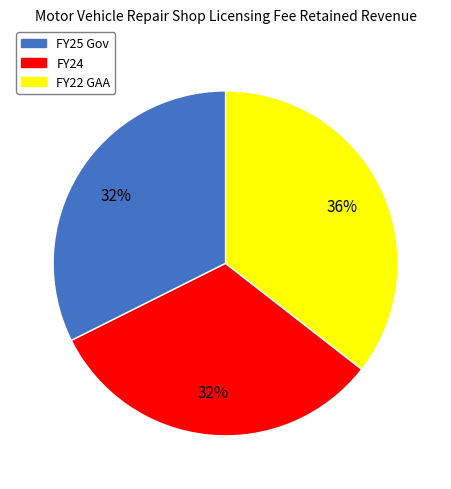

To the nearest percent, what is the average slice percentage?

33%